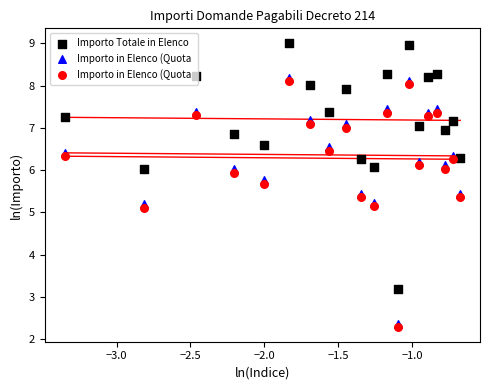

At how many categories does at least one series exceed 6?

19